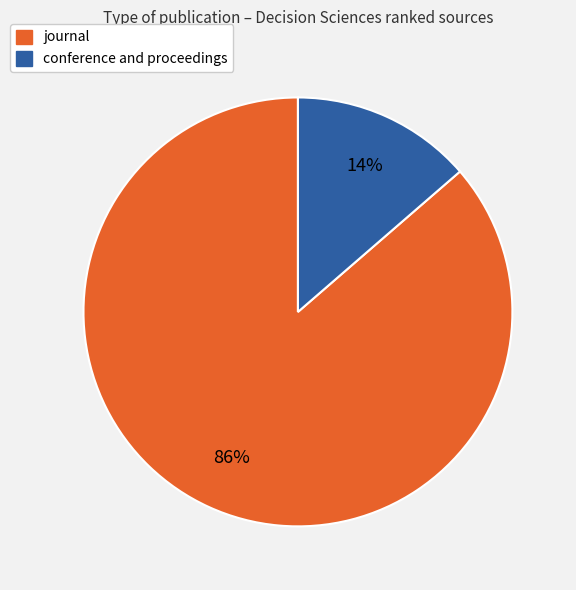

To the nearest percent, what is the average slice percentage?

50%